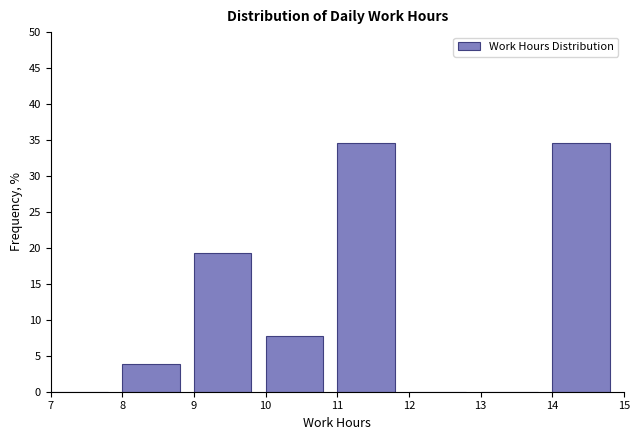

Reading left to right, transcribe this chart: for each bar, give the range it covers on the x-axis and its height. The values are not printed on the chart, so give them approximately, as read against the axis.

7 to 8: 0
8 to 9: 4.0
9 to 10: 19.0
10 to 11: 7.5
11 to 12: 34.5
12 to 13: 0
13 to 14: 0
14 to 15: 34.5